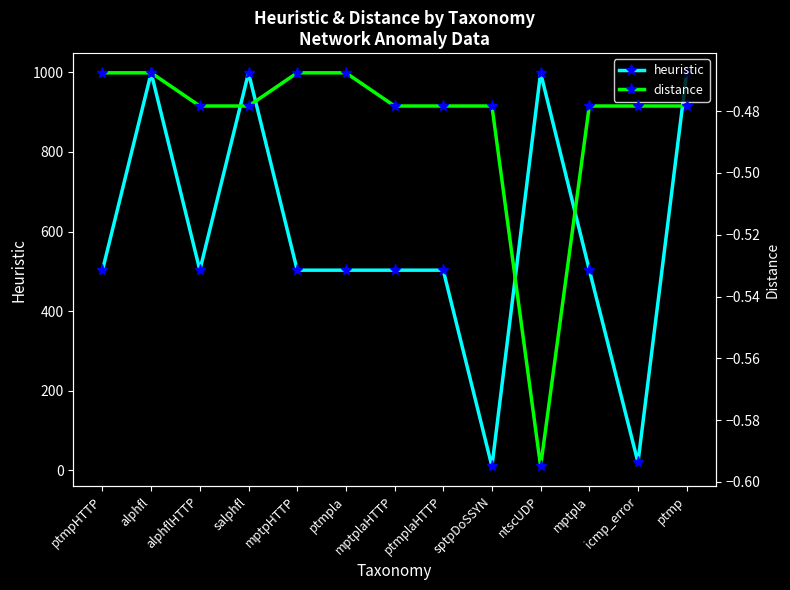

What is the difference between the maximum and minimum values in the heuristic series?

989